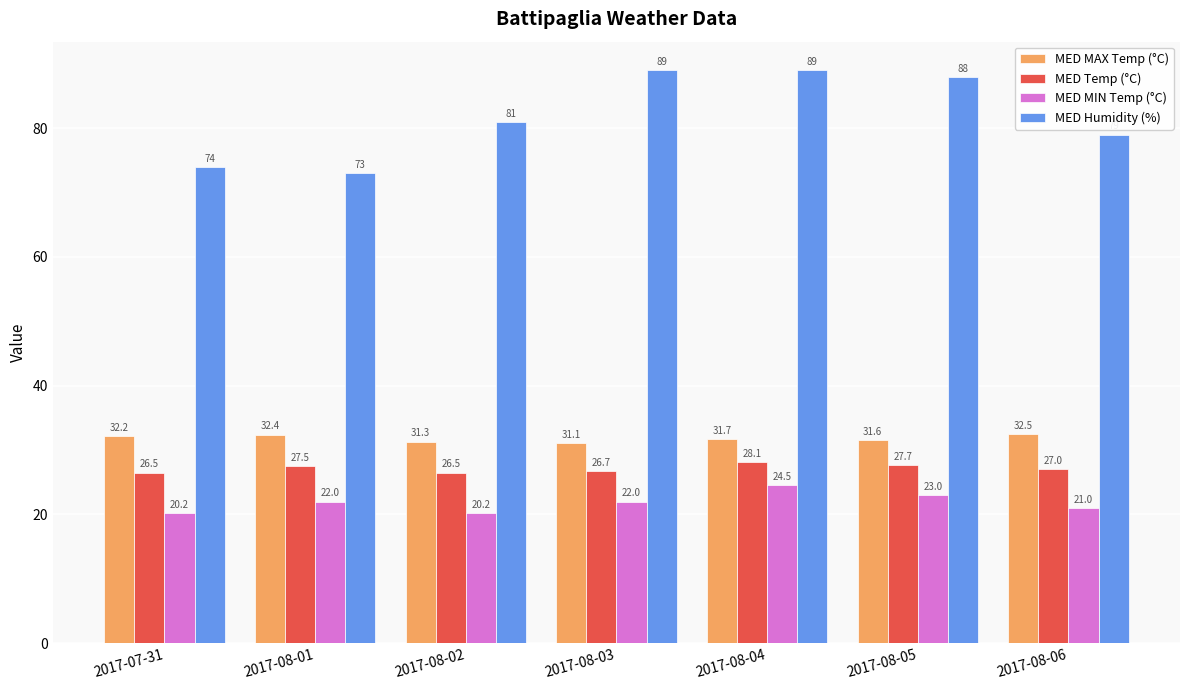

How many groups of bars are there?

7